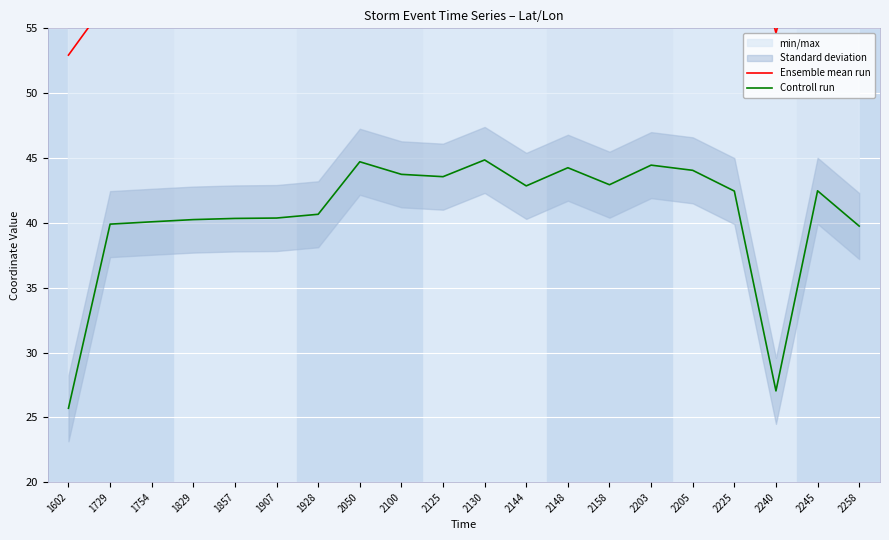

At which category is the sum across all series the highest?

2050